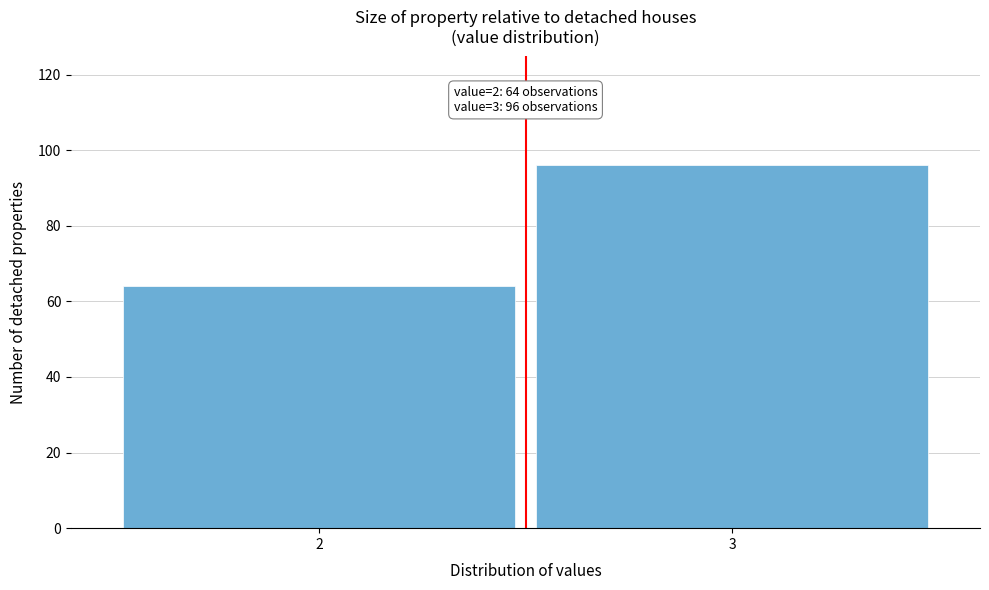

Reading left to right, extract all data points from this chart.

64	96